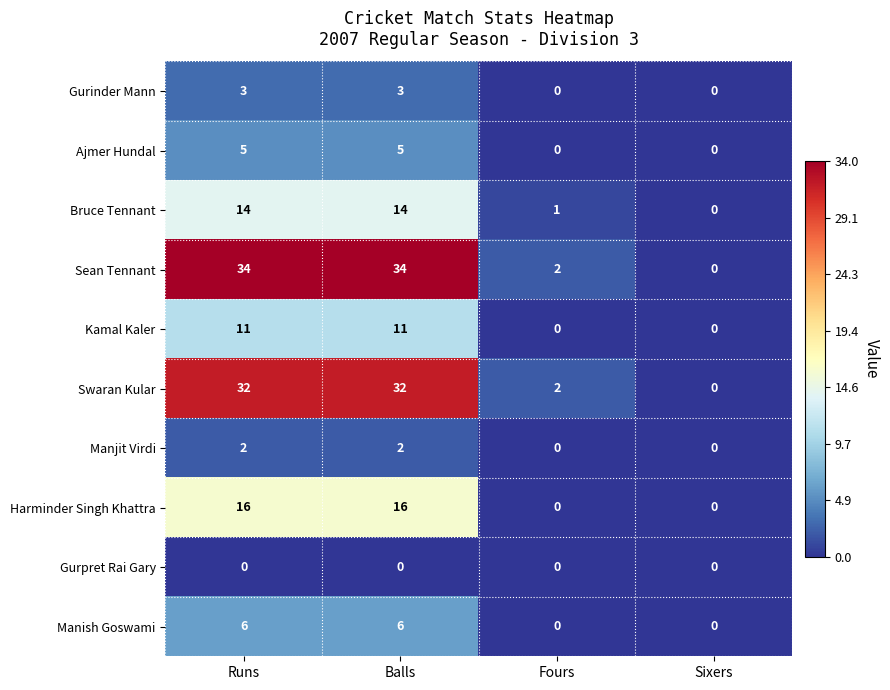

What is the sum of the Harminder Singh Khattra values at Sixers and Runs?

16